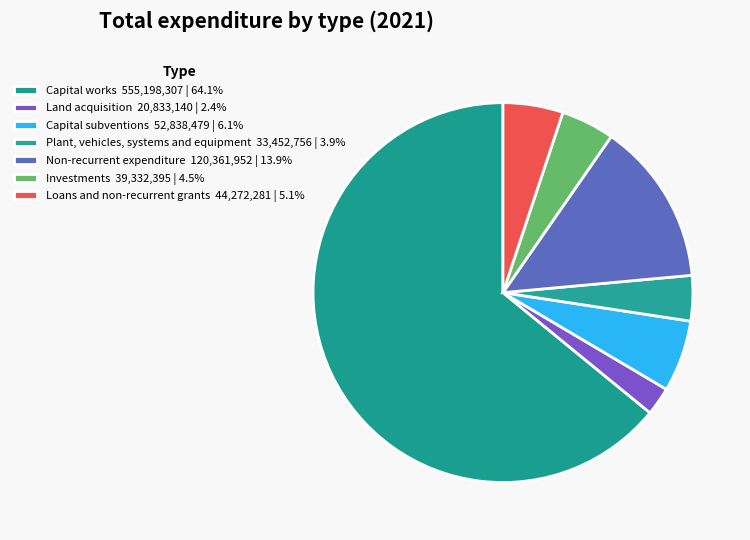

To the nearest percent, what portion does Loans and non-recurrent grants represent?

5%